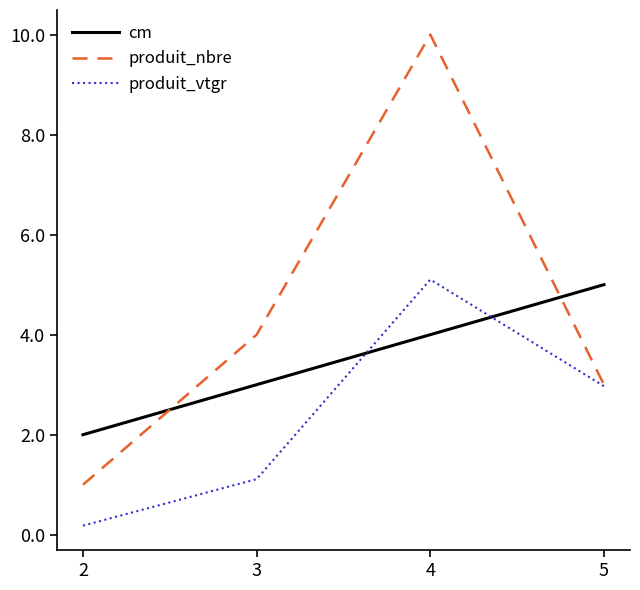

Which series has the largest range (max minus min)?

produit_nbre